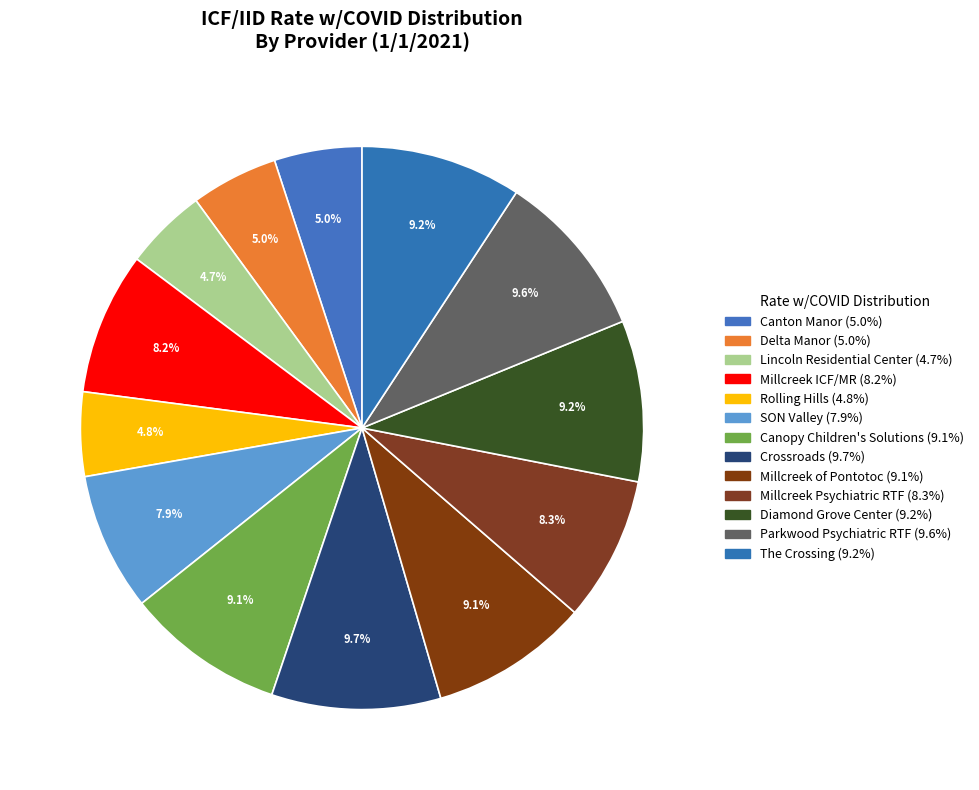

To the nearest percent, what portion does SON Valley represent?

8%